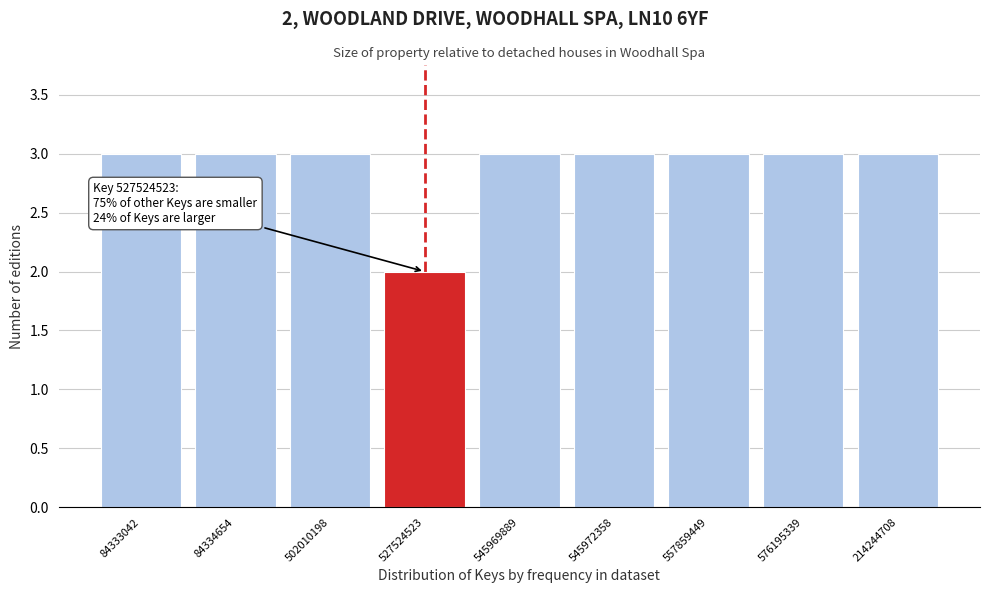

Reading left to right, list all the values displayed in this chart.

84333042=3	84334654=3	502010198=3	527524523=2	545969889=3	545972358=3	557859449=3	576195339=3	214244708=3